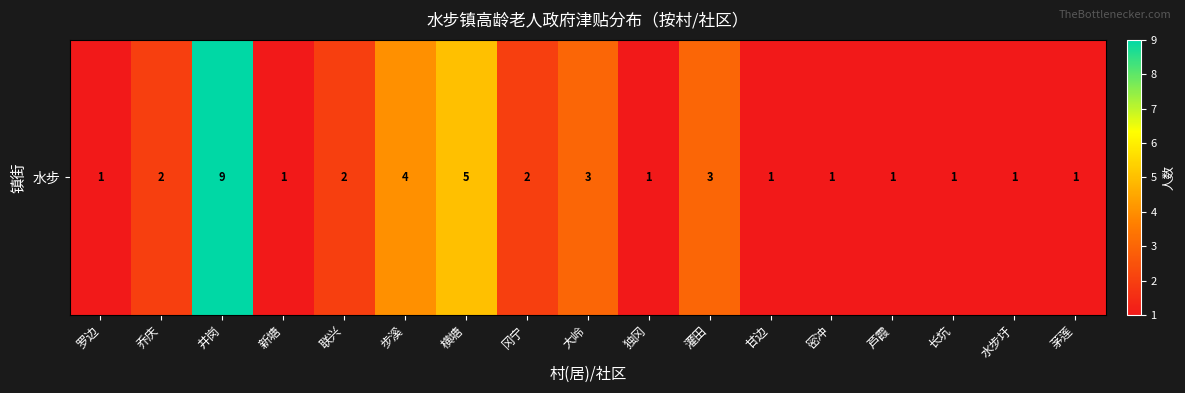

Which label corresponds to the largest value in the chart?

井岗